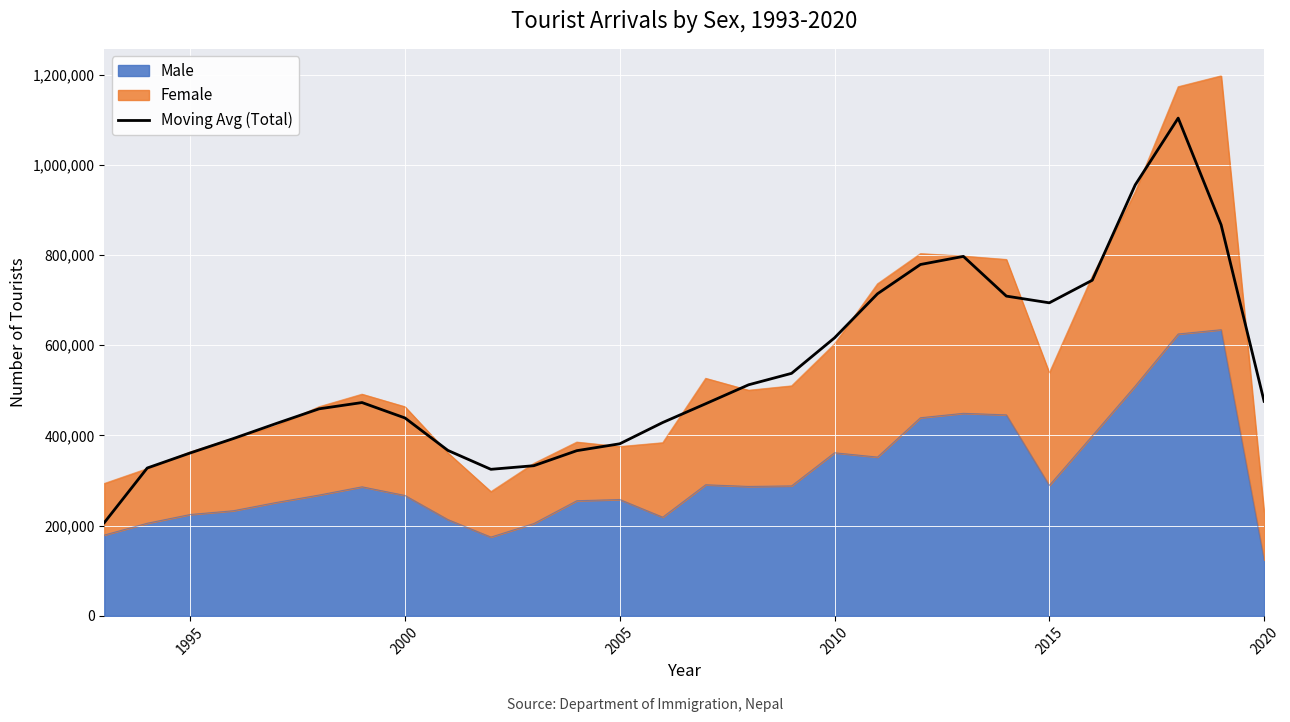

What is the average value?

545074.6